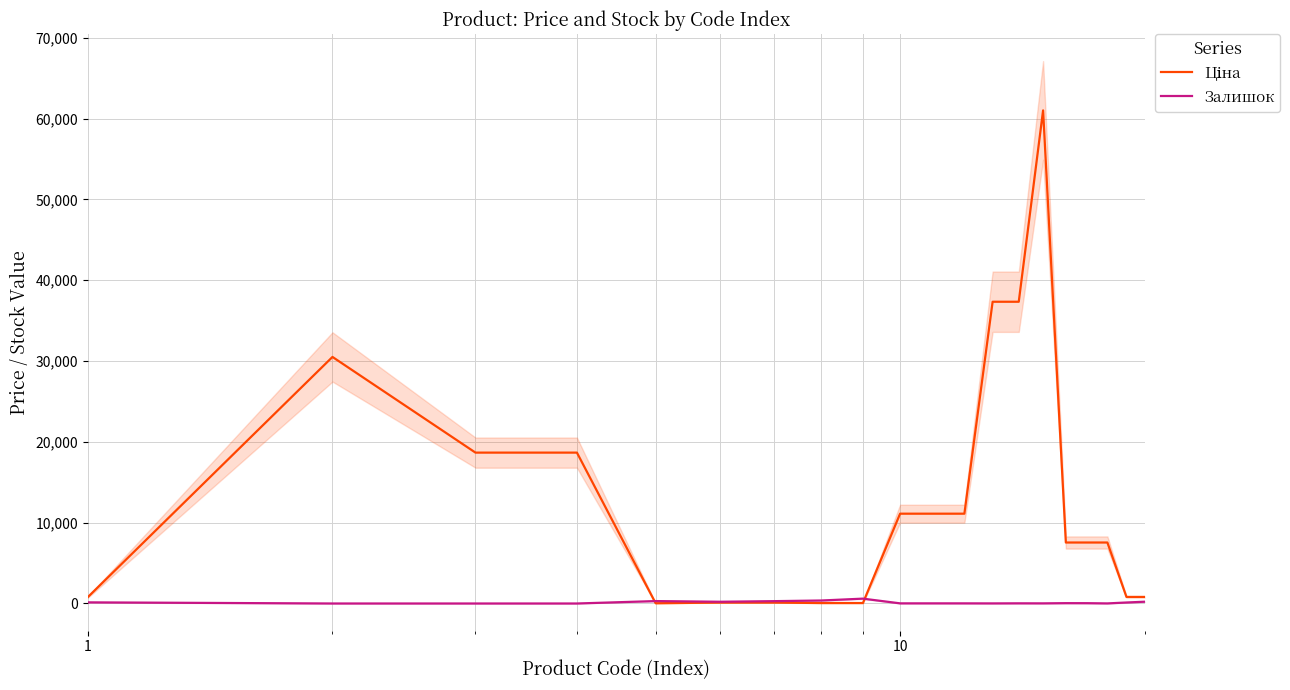

Is this an area chart (filled region under the line)?

No